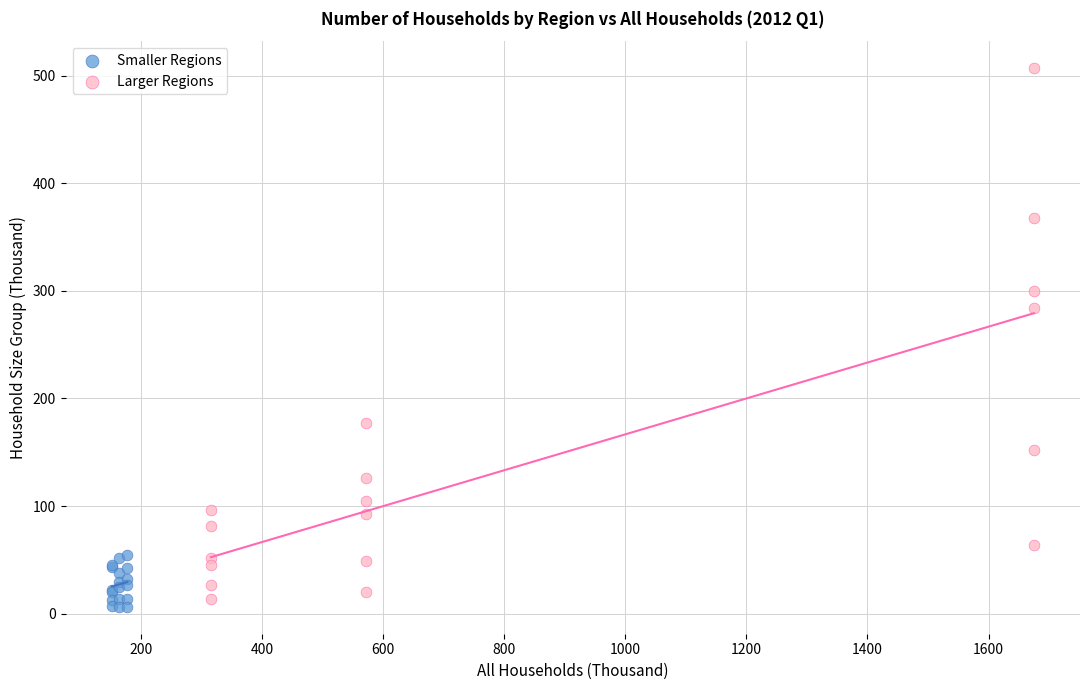

Which series has the largest Y range (max minus min)?

Larger Regions